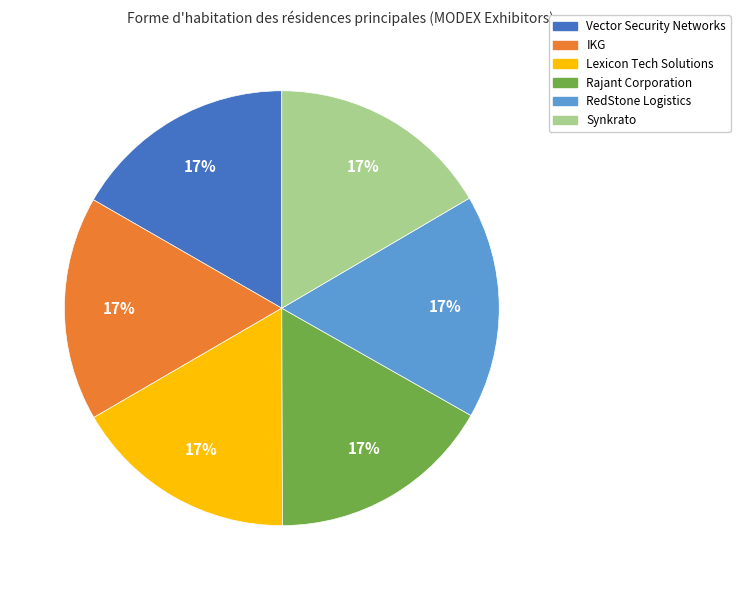

Is it true that Lexicon Tech Solutions is 24% of the pie?

False